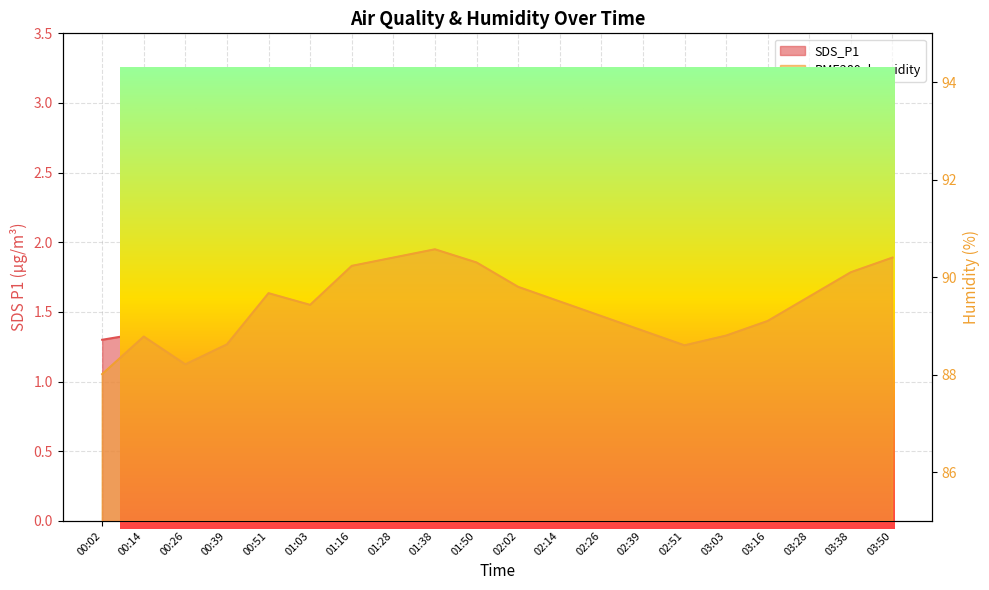

At which category does the chart reach its minimum across all series?

00:51